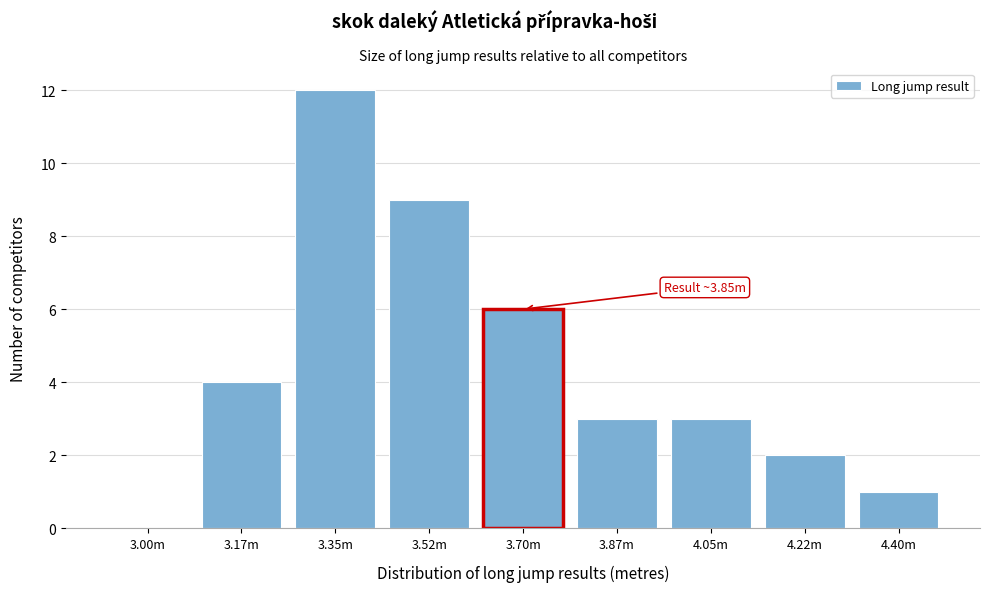

Reading right to left, extract all data points from this chart.

4.40m=1	4.22m=2	4.05m=3	3.87m=3	3.70m=6	3.52m=9	3.35m=12	3.17m=4	3.00m=0